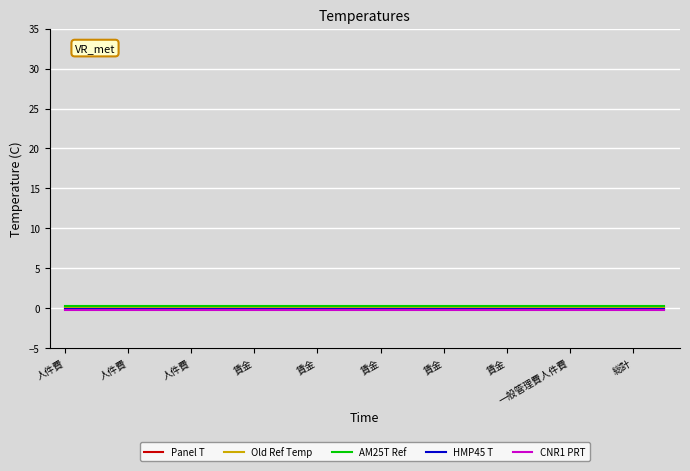

True or false: AM25T Ref and HMP45 T intersect in this chart.

False